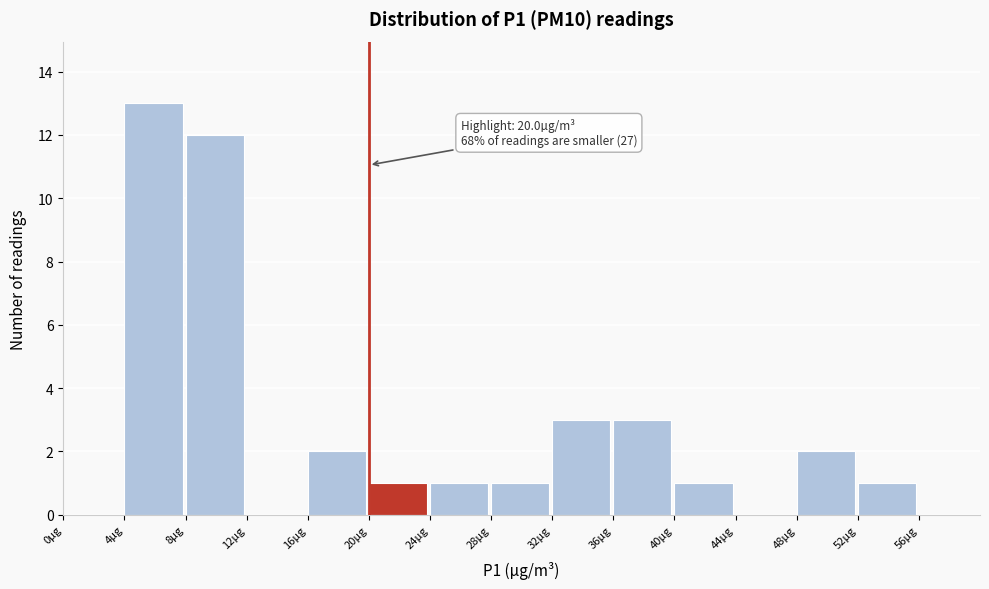

Which range on the x-axis has the tallest bar?

4 to 8